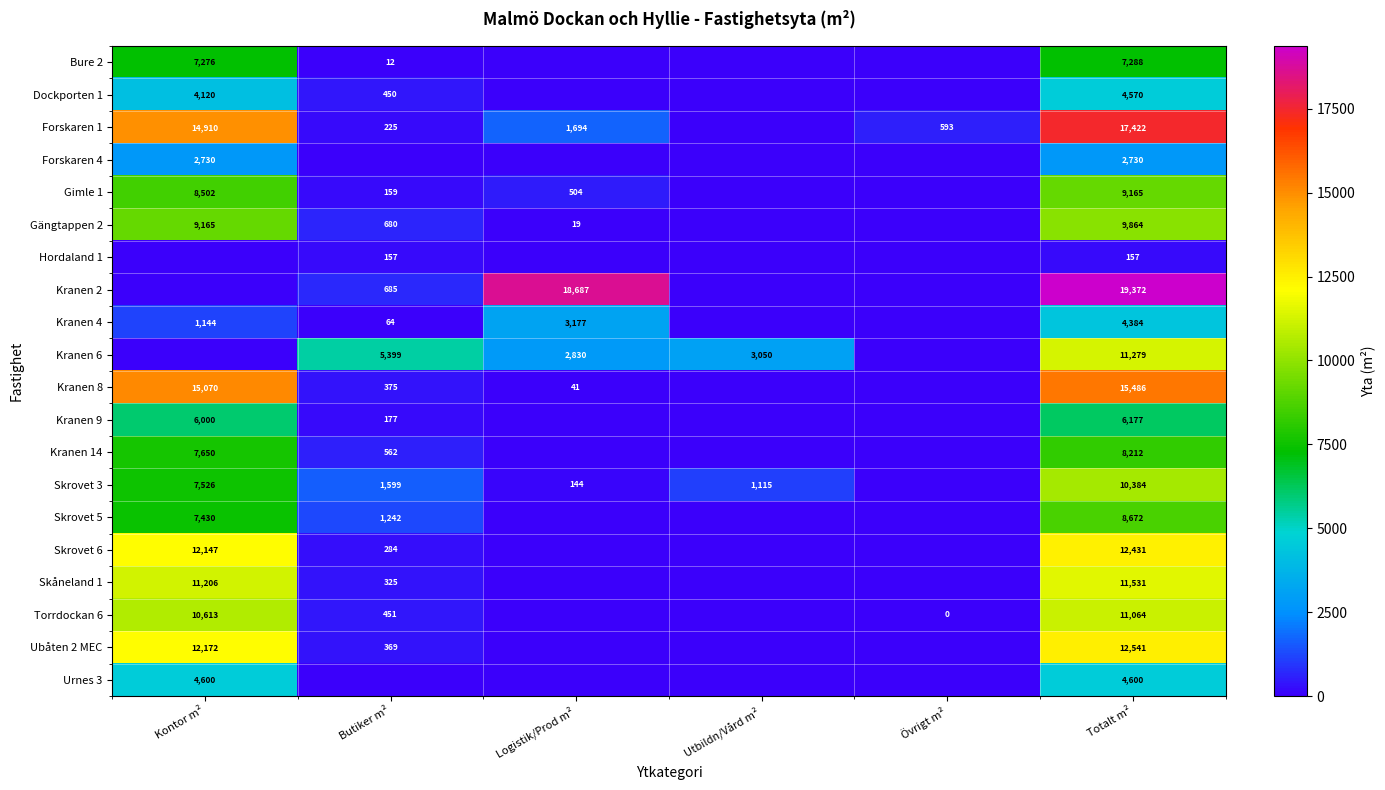

At which category is the sum across all series the highest?

Totalt m²